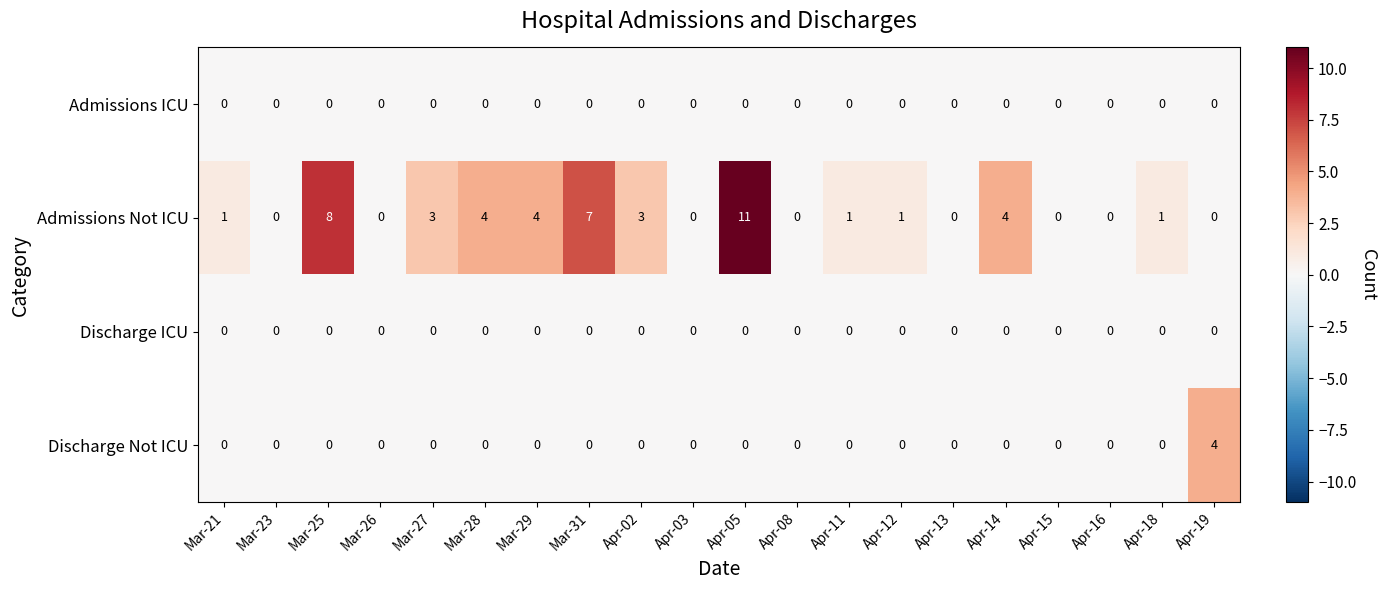

The Discharge Not ICU series shows 0 at Apr-03. True or false?

True